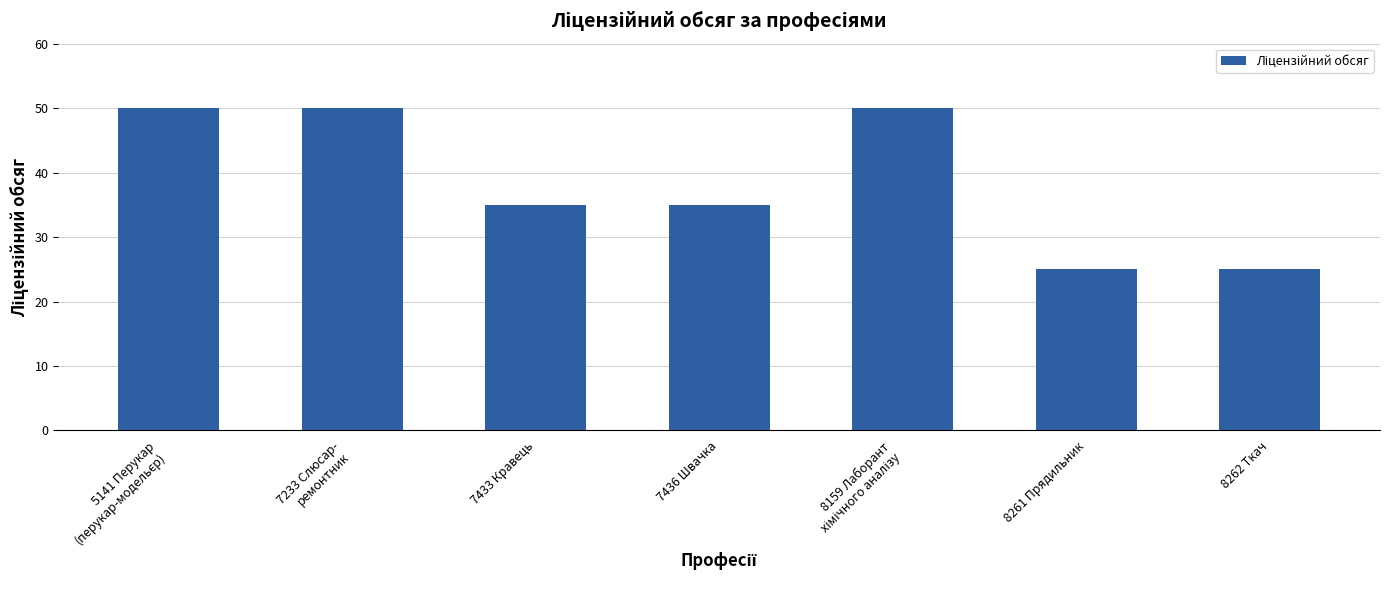

What is the label of the 2nd bar from the left?

7233 Слюсар-
ремонтник